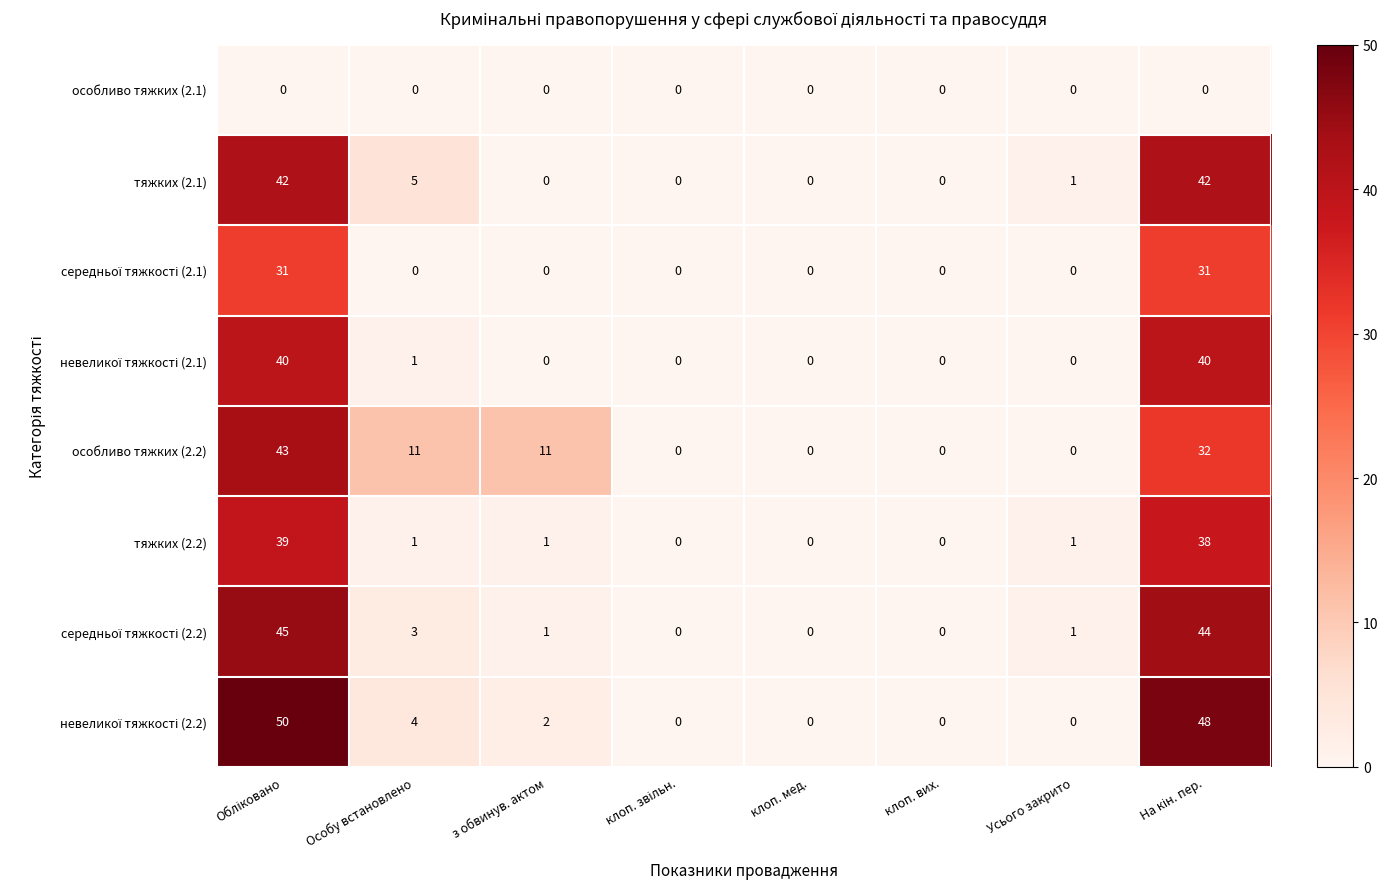

How many data points does each series have?

8